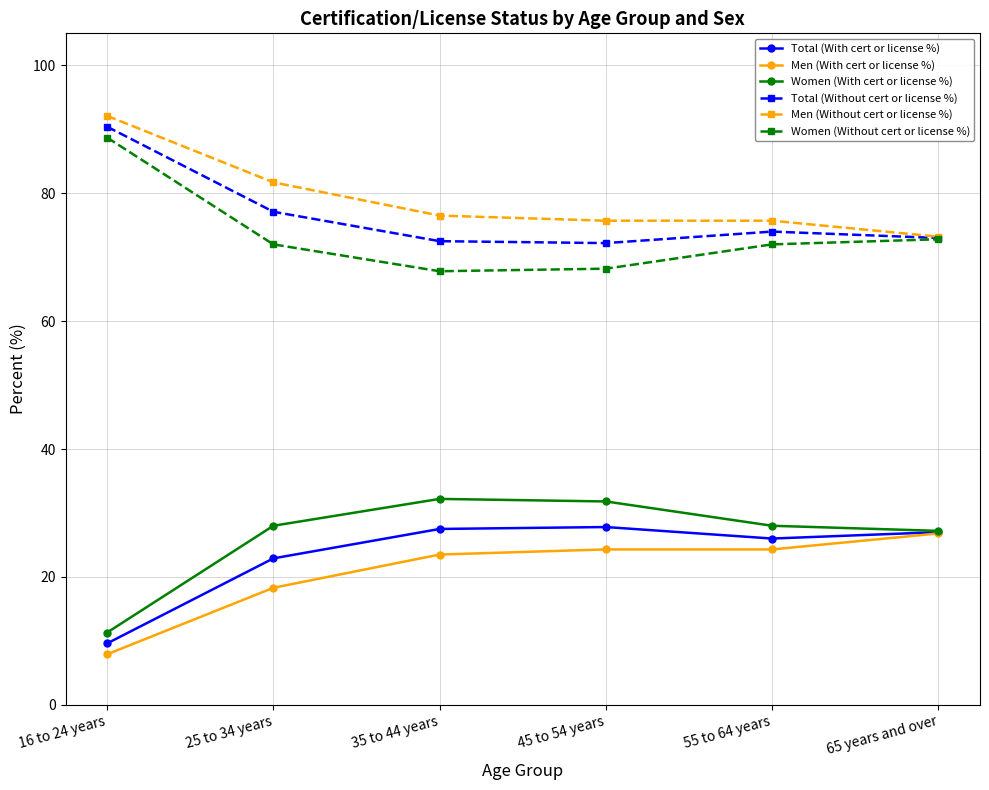

What is the sum of all Women (With cert or license %) values?

158.5